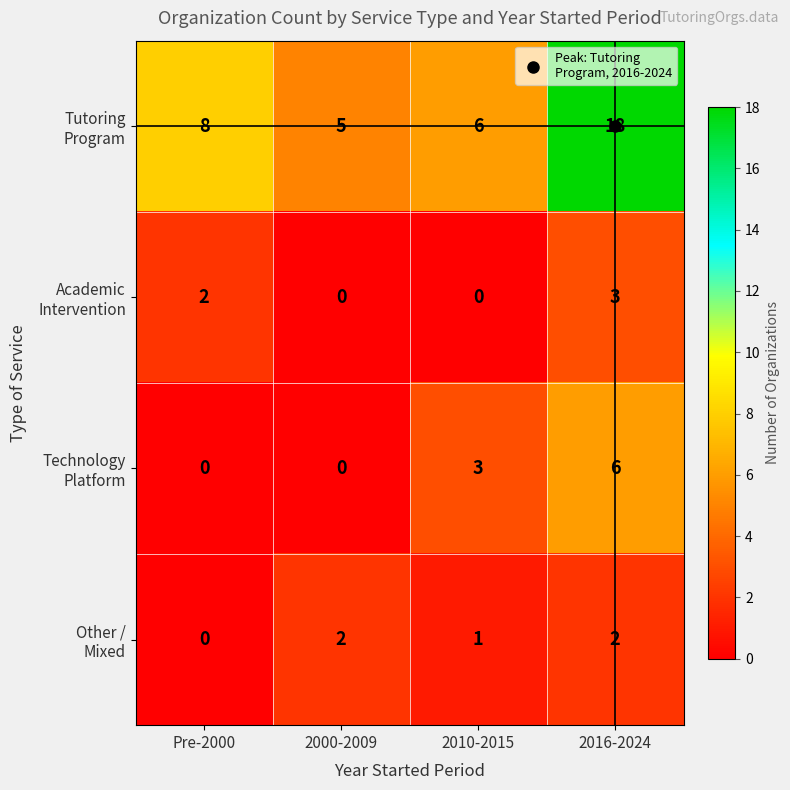

What is the maximum value shown in the chart?

18